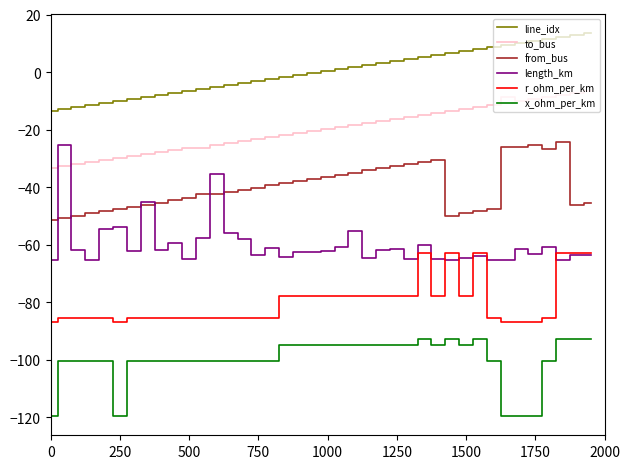

True or false: to_bus and r_ohm_per_km intersect in this chart.

False